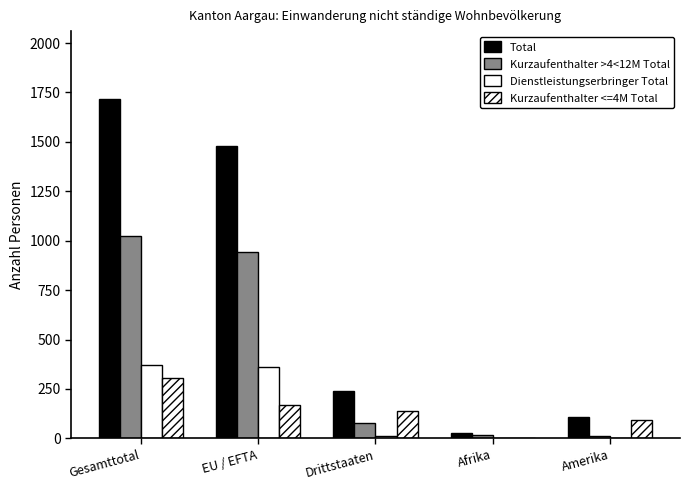

What is the difference between the maximum and minimum values in the Kurzaufenthalter >4<12M Total series?

1010